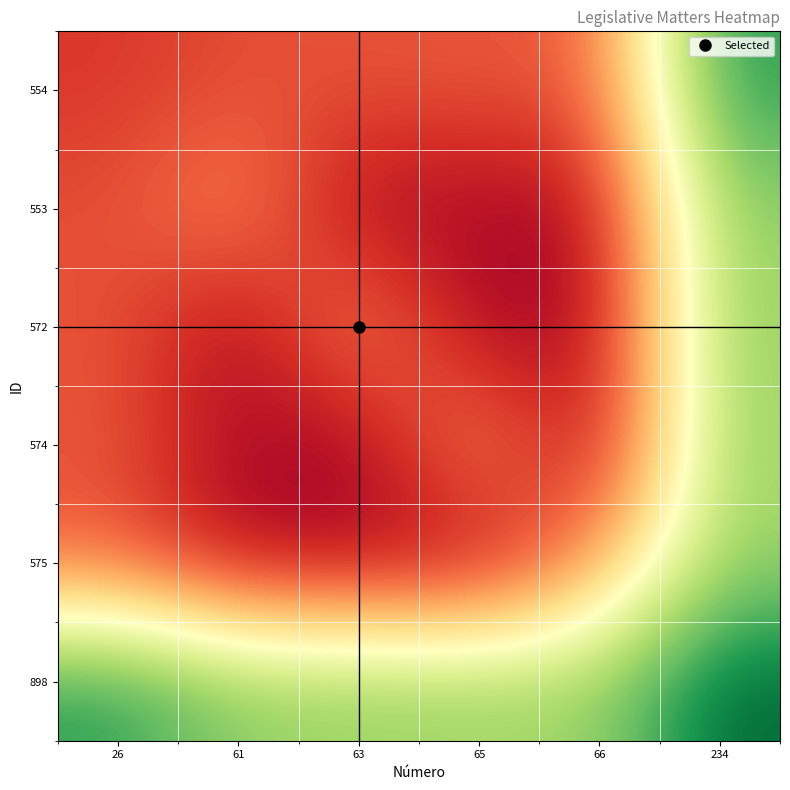

What is the spread (max minus min) of values at 66?

0.7